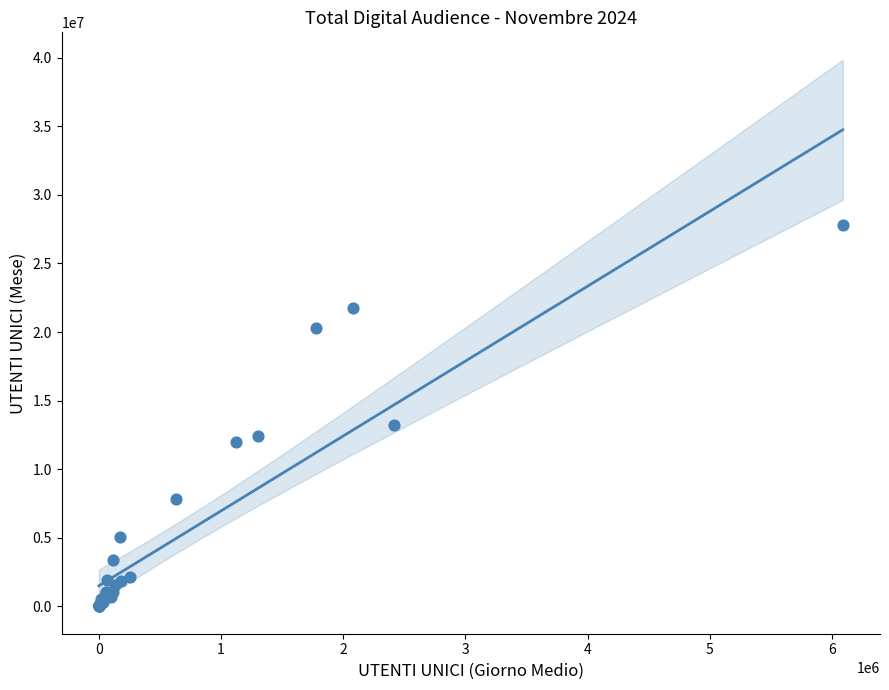

What Y value in the scatter plot is closest to 13903331?

13253532